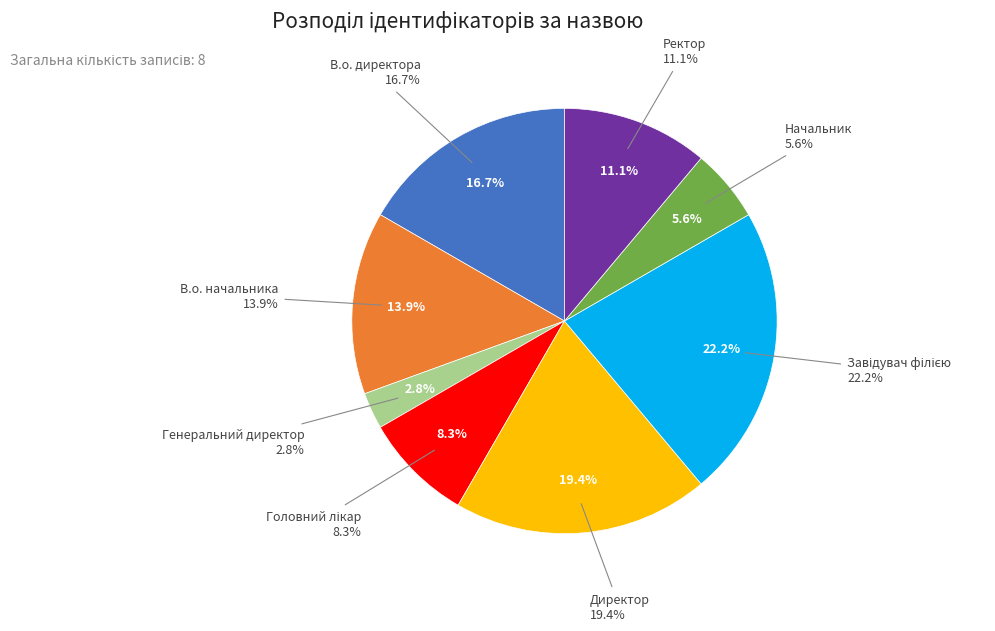

What is the ratio of the value at Директор to the value at Ректор?

1.8